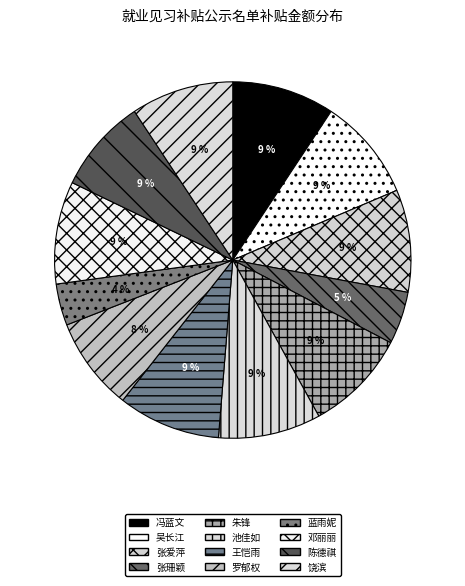

To the nearest percent, what is the difference between the largest and smallest slice percentages?

6%